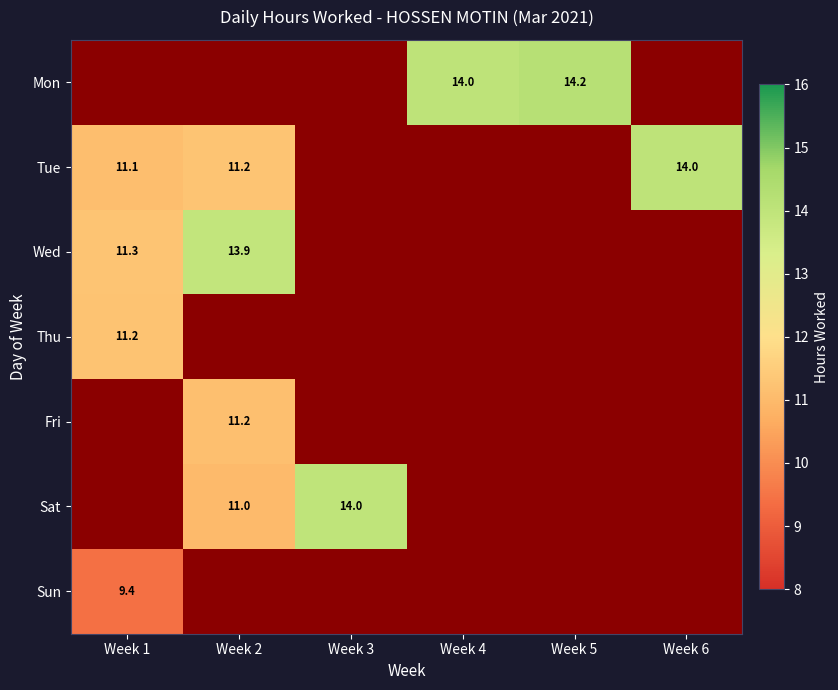

The value of Tue at 1 is 5.8. True or false?

False